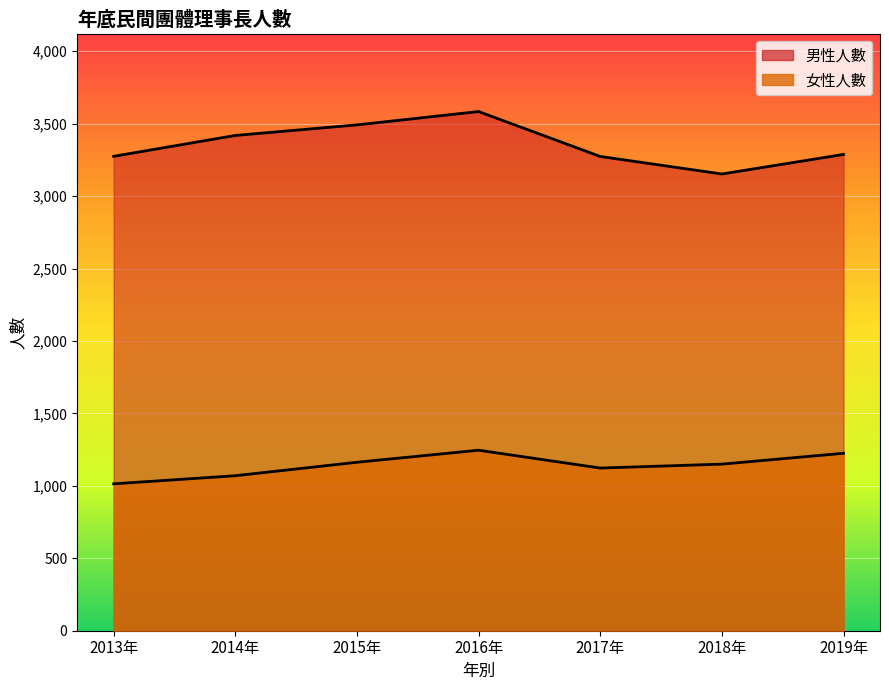

Reading left to right, list all the values displayed in this chart.

女性人數: 2013年=1014	2014年=1070	2015年=1163	2016年=1246	2017年=1123	2018年=1150	2019年=1225
男性人數: 2013年=3275	2014年=3419	2015年=3492	2016年=3584	2017年=3274	2018年=3153	2019年=3288